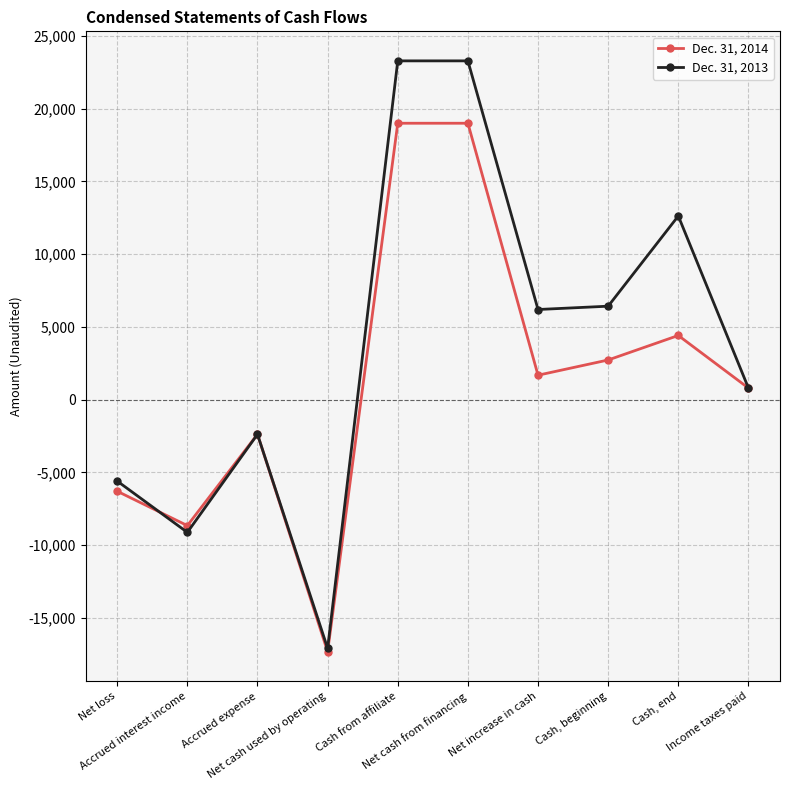

What is the label of the 6th point from the left?

Net cash from financing